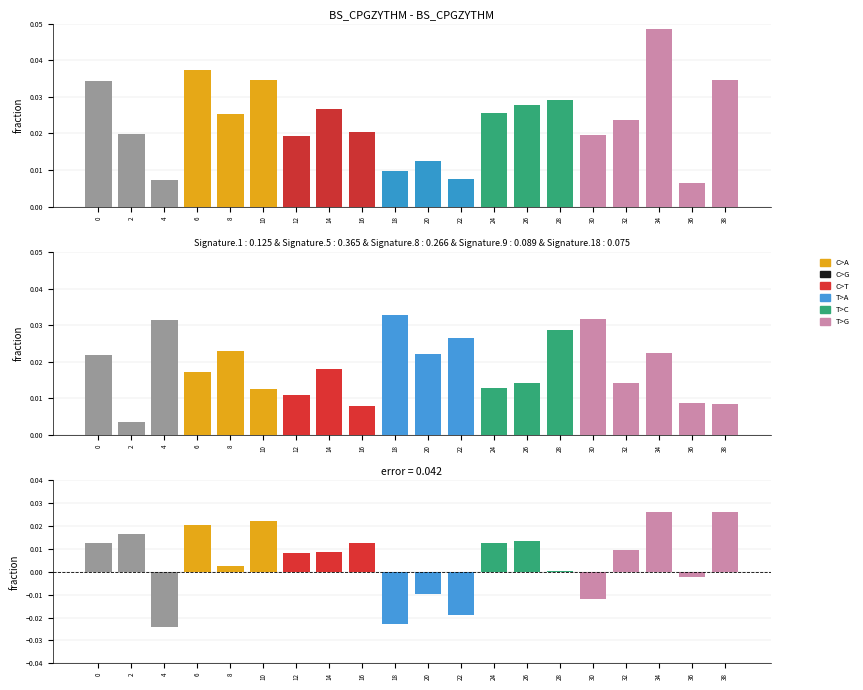

At how many categories does at least one series exceed 0?

20